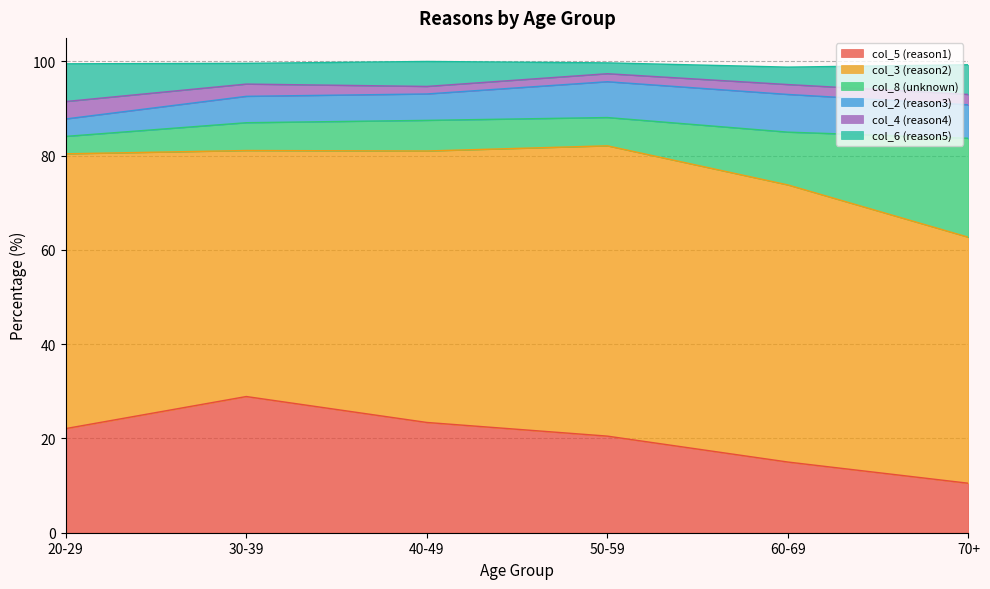

How many data points in col_8 (unknown) are less than 6?

2